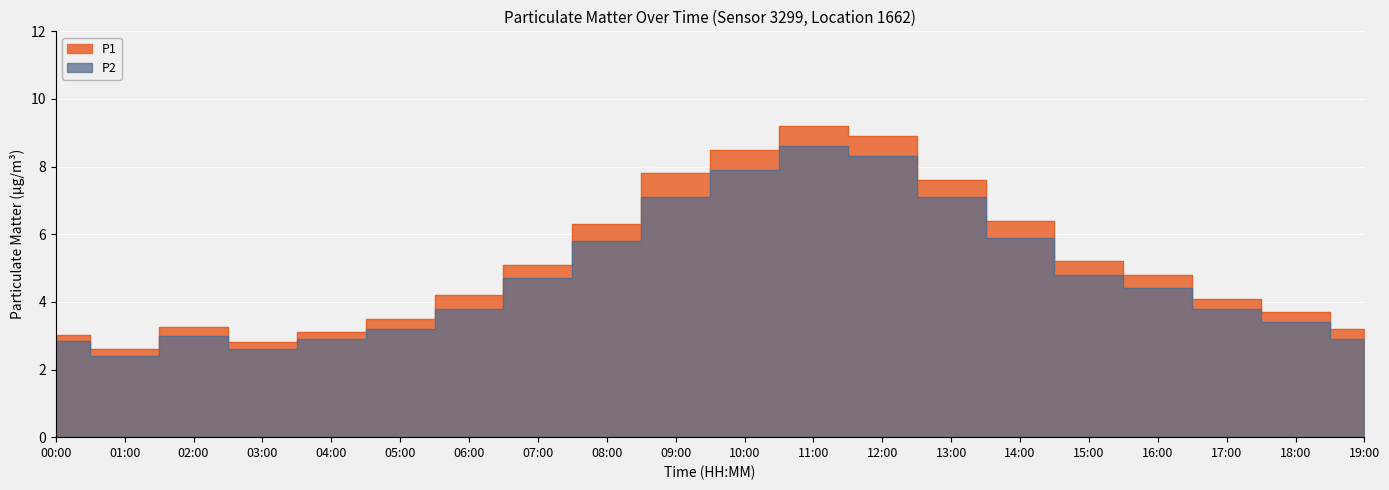

What is the value of the P2 point at the 17th from the left?

4.4